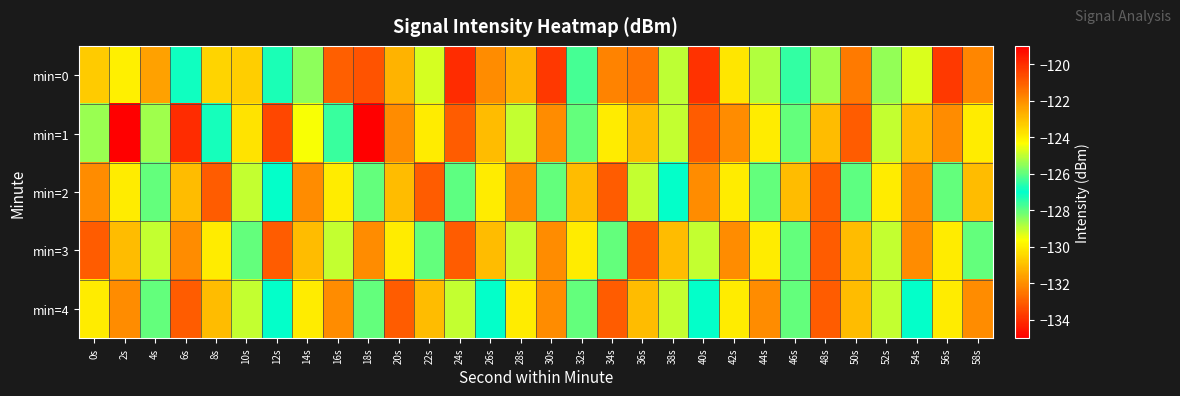

Which series changed the most between 26s and 38s?

min=0